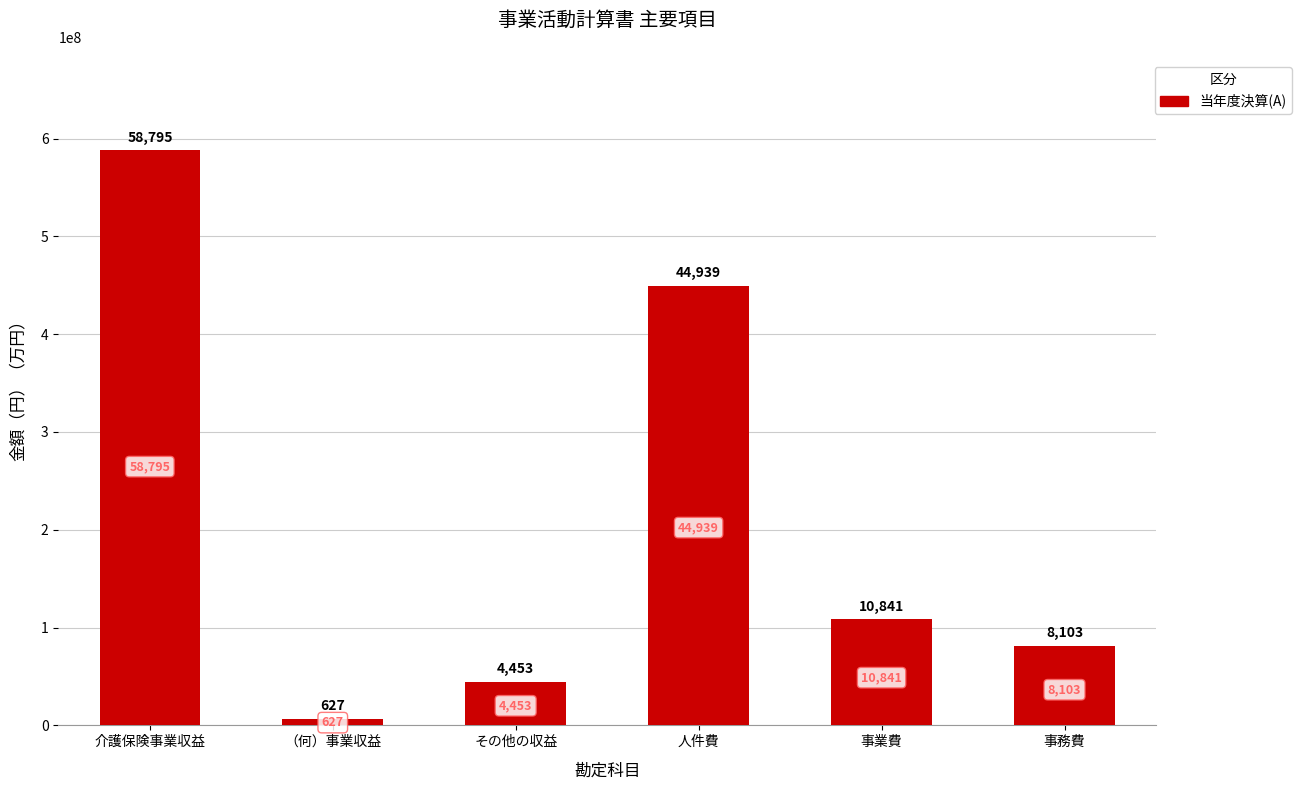

Rank the categories by value from highest to lowest.

介護保険事業収益, 人件費, 事業費, 事務費, その他の収益, （何）事業収益